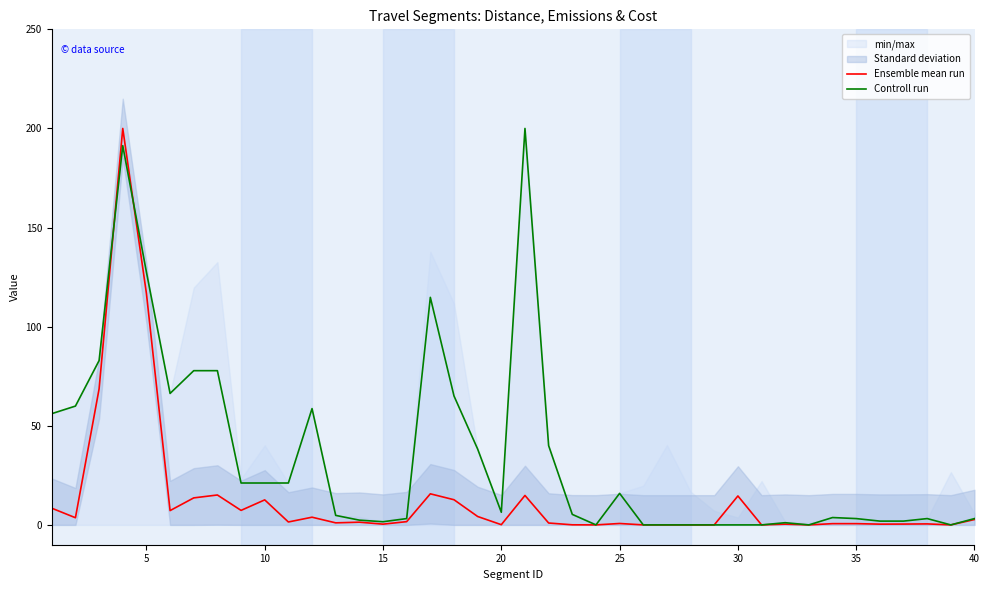

How many interior local peaks does the Ensemble mean run series have?

11